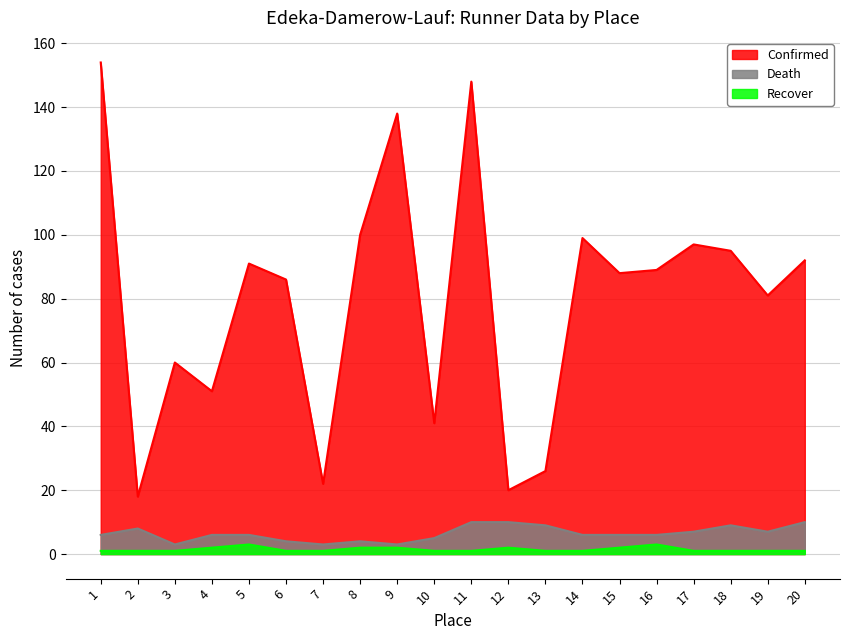

What are all the series names shown in the legend?

Confirmed, Death, Recover